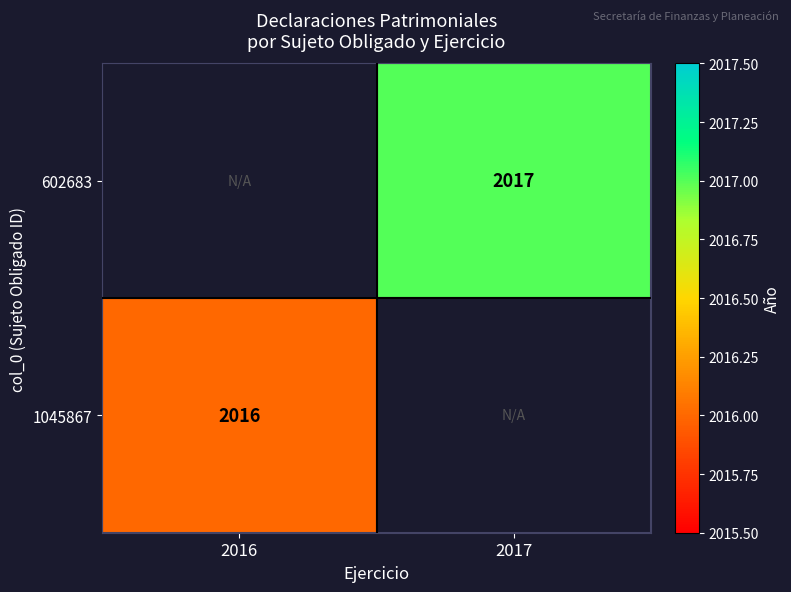

True or false: 602683 has a value of 2017 at 2017.

True